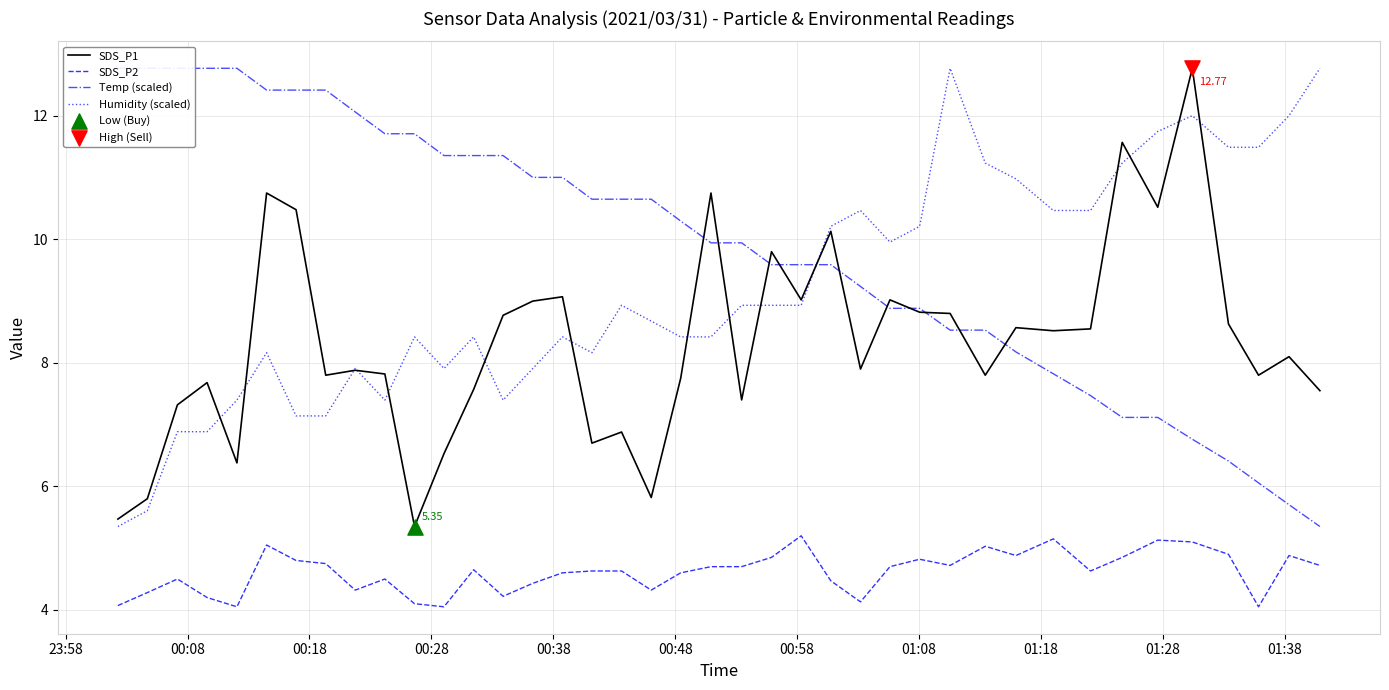

At how many categories does at least one series exceed 9?

40